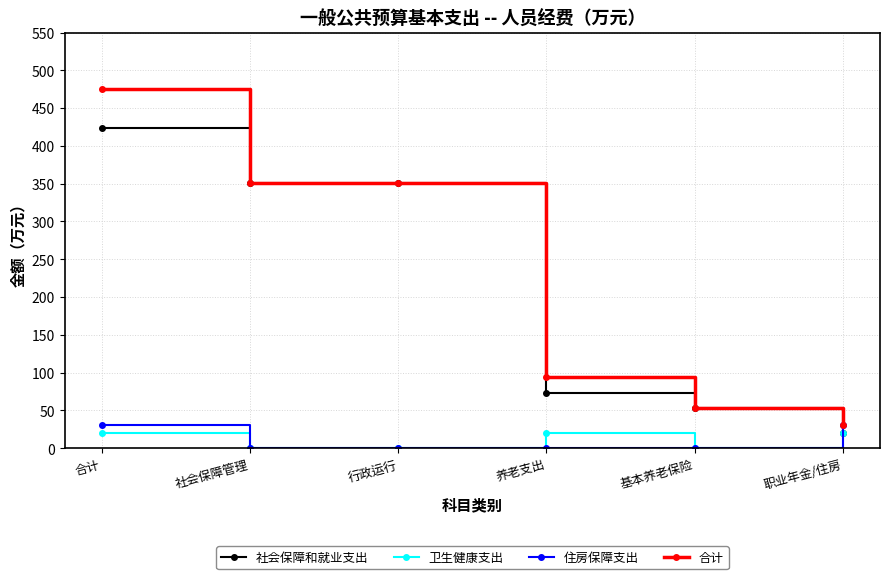

Where does the 卫生健康支出 series first go above 20?

合计